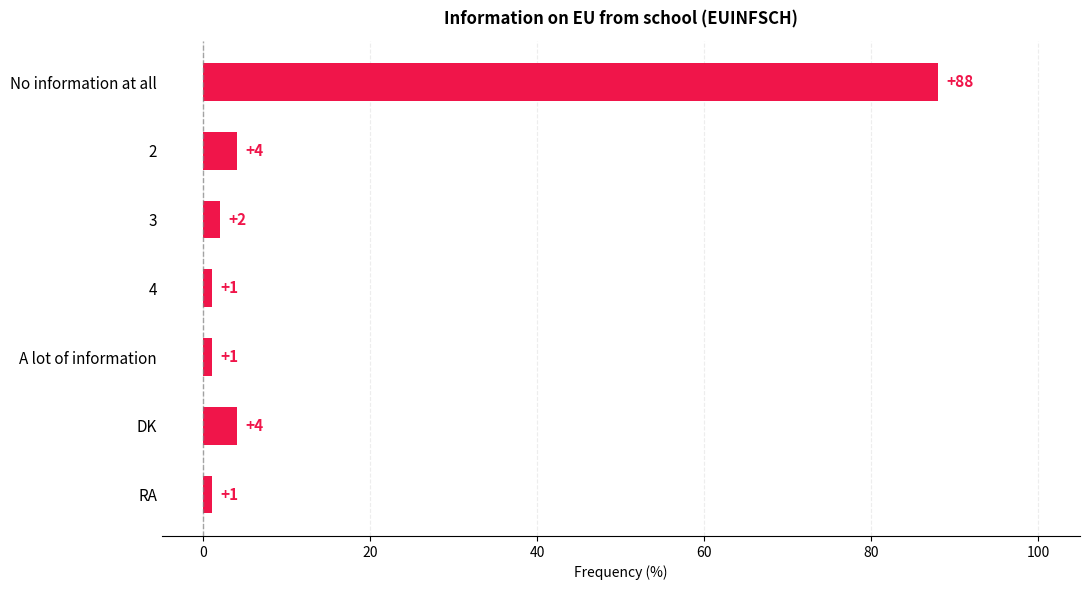

What is the label of the 3rd bar from the top?

3